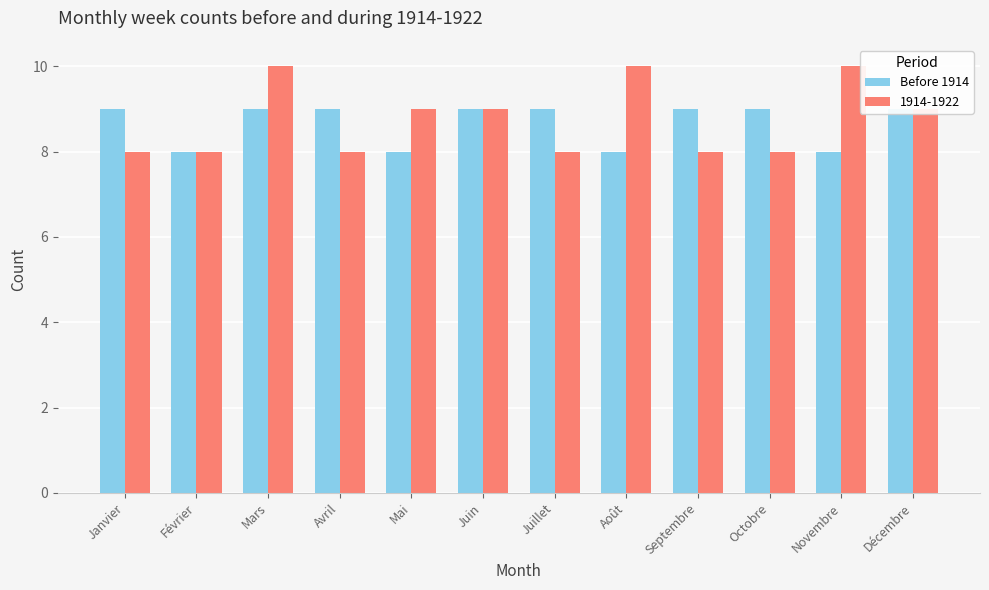

What is the approximate value at Décembre?

9